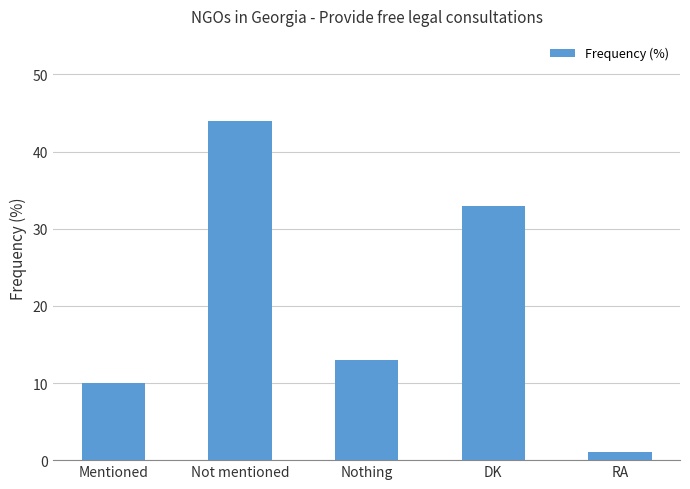

What is the label of the 3rd bar from the right?

Nothing